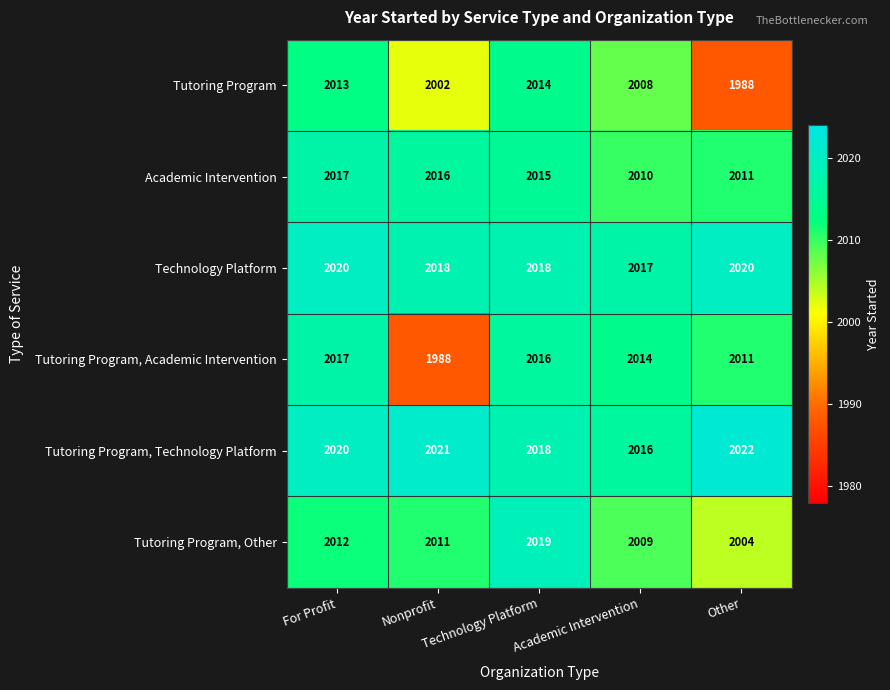

Which series has the largest total across all categories?

Tutoring Program, Technology Platform